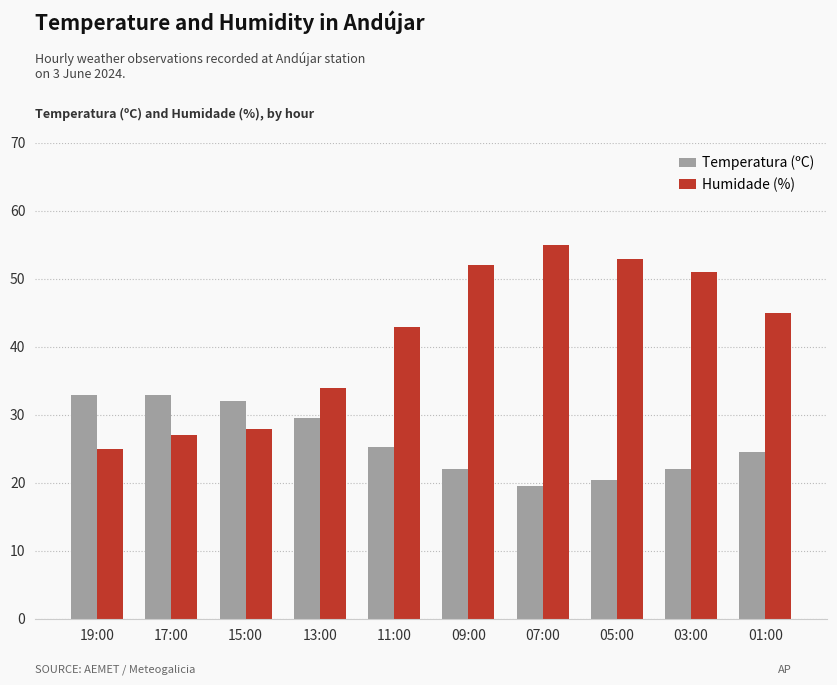

How many values in the Temperatura (ºC) series are below 25?

5